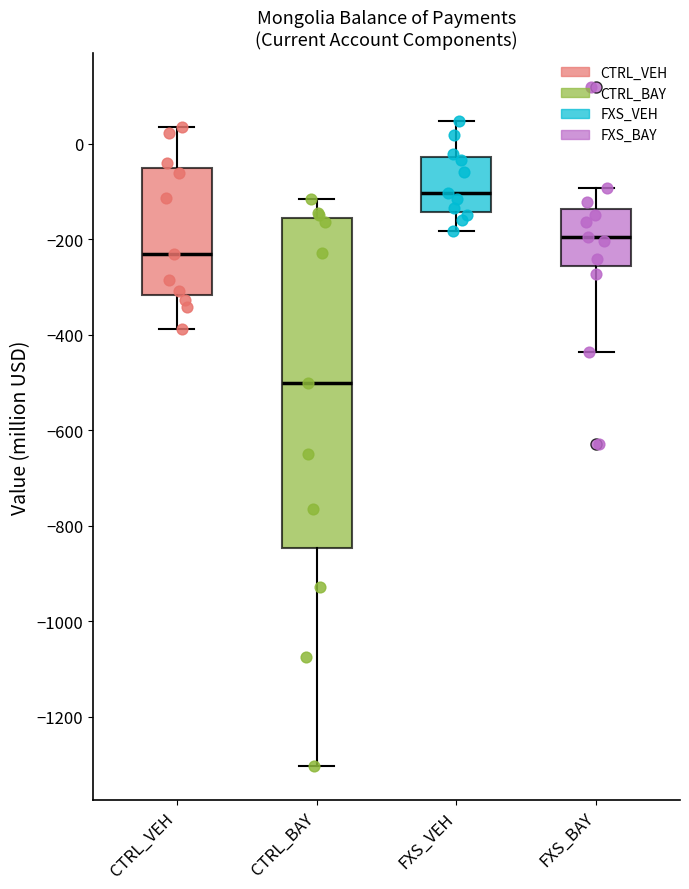

Which box is the tallest, from its lower edge to its upper edge?

CTRL_BAY